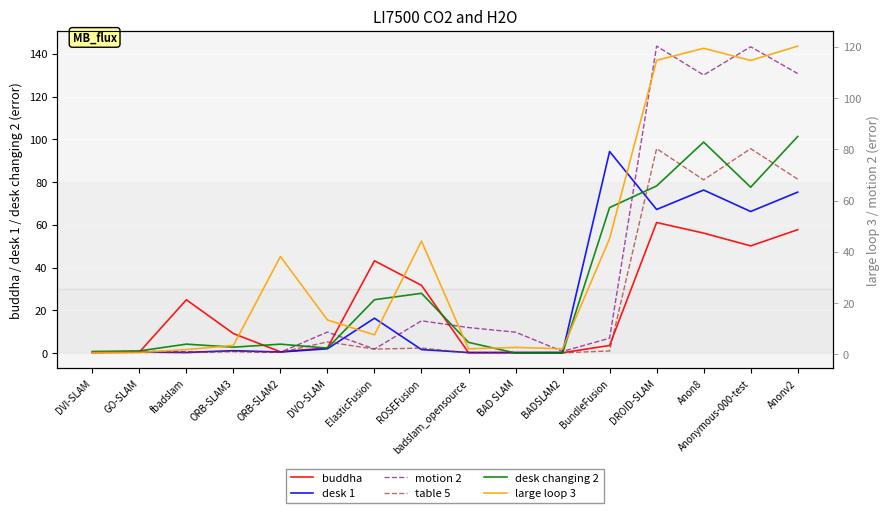

What is the label of the 8th point from the left?

ROSEFusion